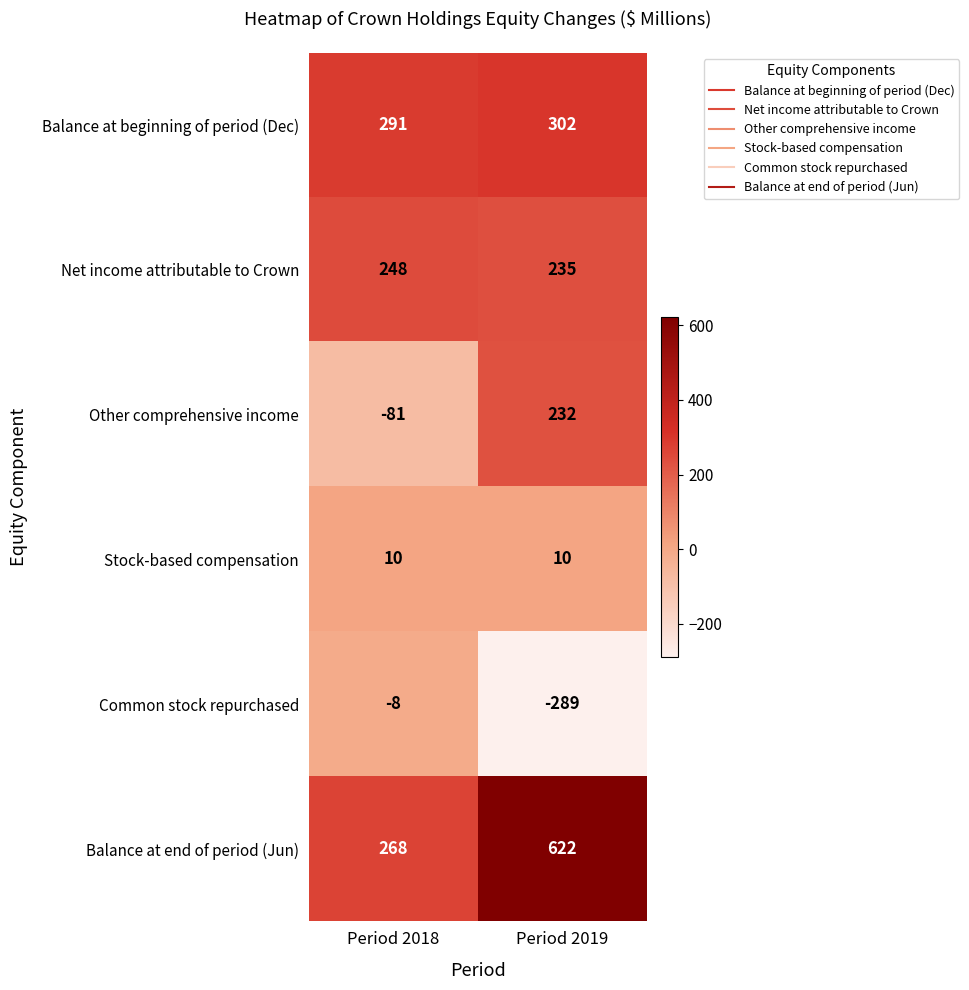

At Period 2019, list the series in order from smallest to largest.

Common stock repurchased, Stock-based compensation, Other comprehensive income, Net income attributable to Crown, Balance at beginning of period (Dec), Balance at end of period (Jun)